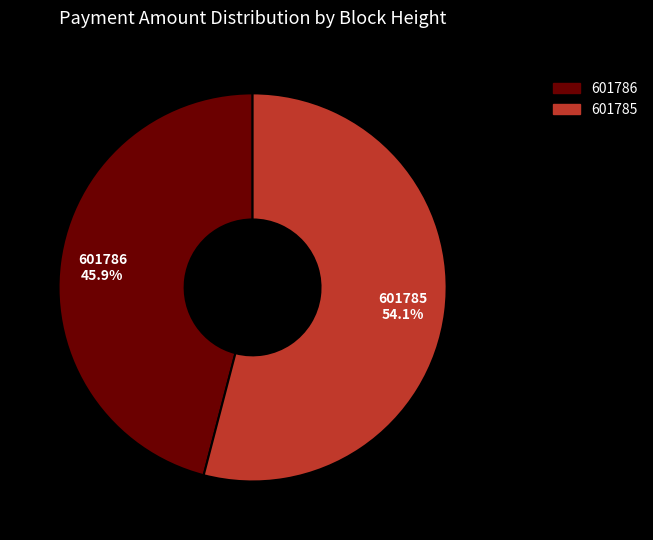

To the nearest percent, what is the average slice percentage?

50%